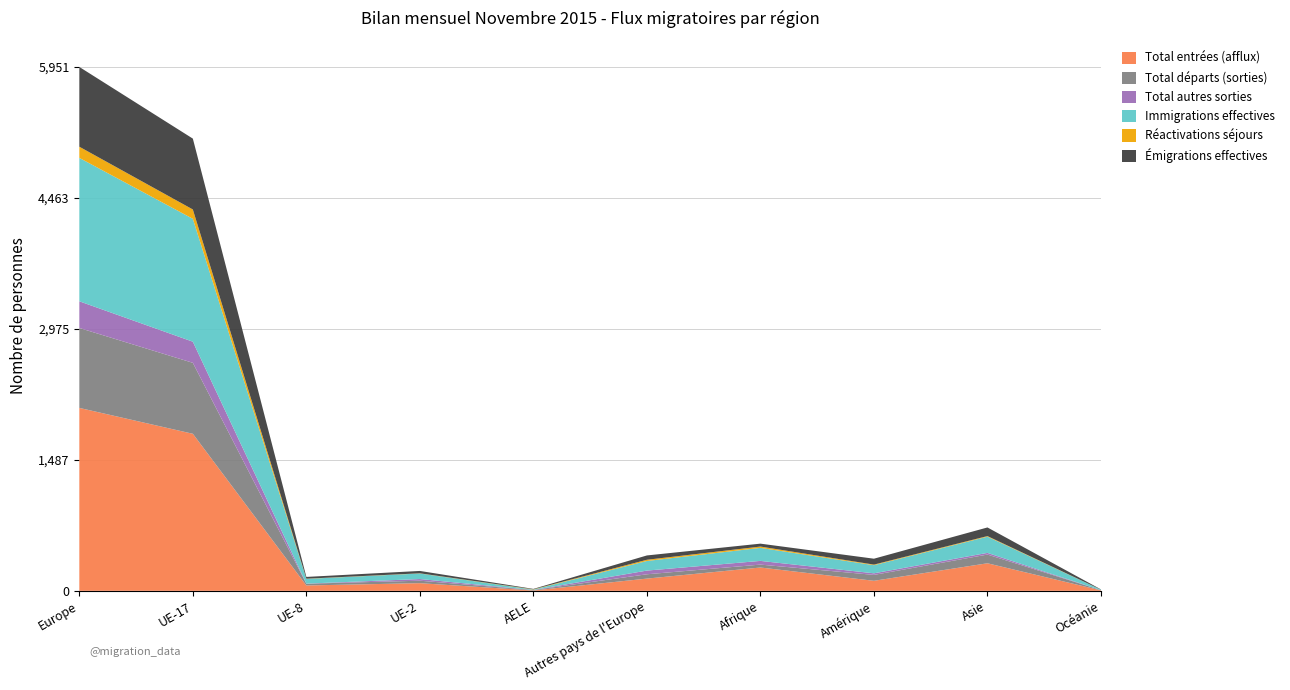

Reading left to right, extract all data points from this chart.

Total entrées (afflux): Europe=2078	UE-17=1784	UE-8=61	UE-2=87	AELE=4	Autres pays de l'Europe=139	Afrique=265	Amérique=114	Asie=313	Océanie=5
Total départs (sorties): Europe=908	UE-17=806	UE-8=20	UE-2=28	AELE=5	Autres pays de l'Europe=49	Afrique=33	Amérique=67	Asie=99	Océanie=3
Total autres sorties: Europe=303	UE-17=240	UE-8=1	UE-2=19	AELE=1	Autres pays de l'Europe=42	Afrique=42	Amérique=18	Asie=19	Océanie=0
Immigrations effectives: Europe=1629	UE-17=1396	UE-8=54	UE-2=63	AELE=4	Autres pays de l'Europe=109	Afrique=148	Amérique=92	Asie=184	Océanie=5
Réactivations séjours: Europe=127	UE-17=106	UE-8=2	UE-2=2	AELE=3	Autres pays de l'Europe=14	Afrique=15	Amérique=7	Asie=7	Océanie=0
Émigrations effectives: Europe=906	UE-17=805	UE-8=20	UE-2=27	AELE=5	Autres pays de l'Europe=49	Afrique=33	Amérique=67	Asie=98	Océanie=3